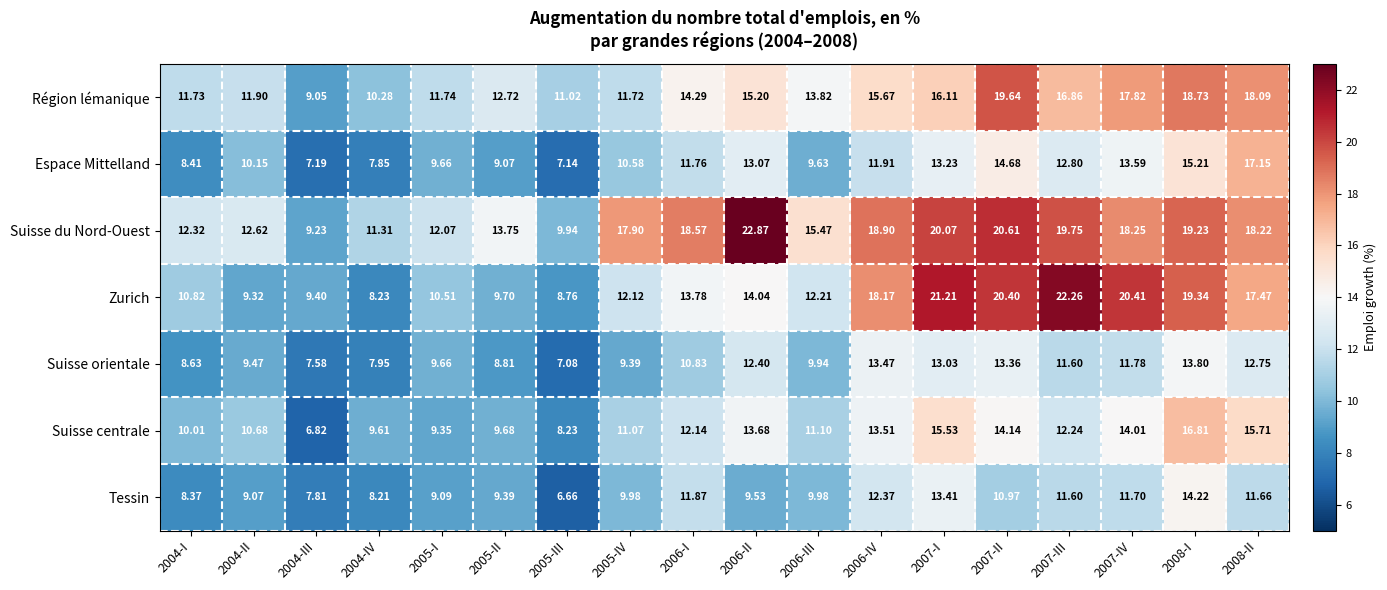

List the series in order of their peak value, highest first.

Suisse du Nord-Ouest, Zurich, Région lémanique, Espace Mittelland, Suisse centrale, Tessin, Suisse orientale